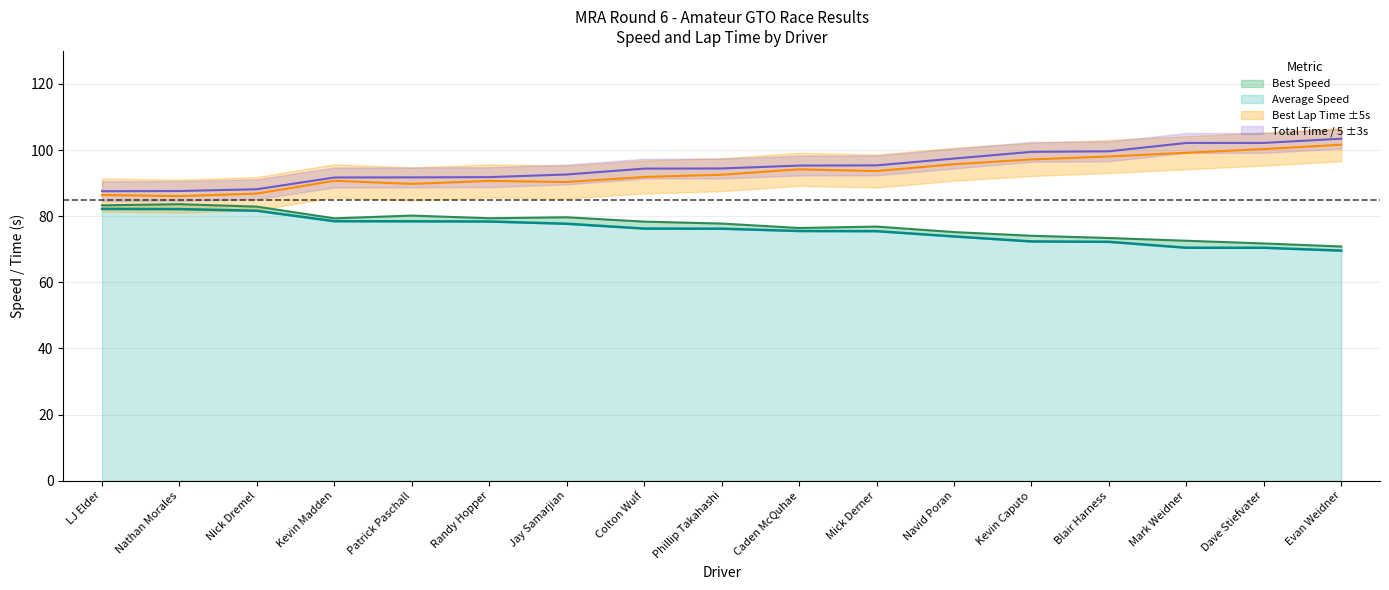

Is it true that Best Lap time equals 126.3 at Phillip Takahashi?

False